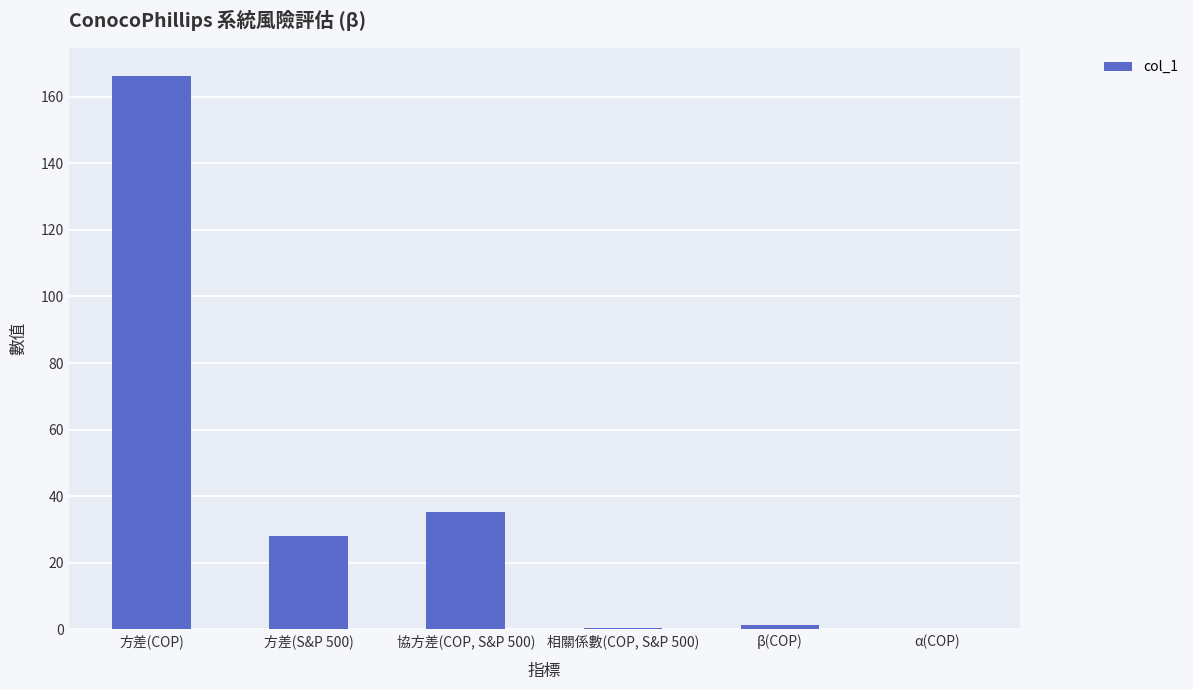

The chart shows a value of 13.0 at 協方差(COP, S&P 500). True or false?

False